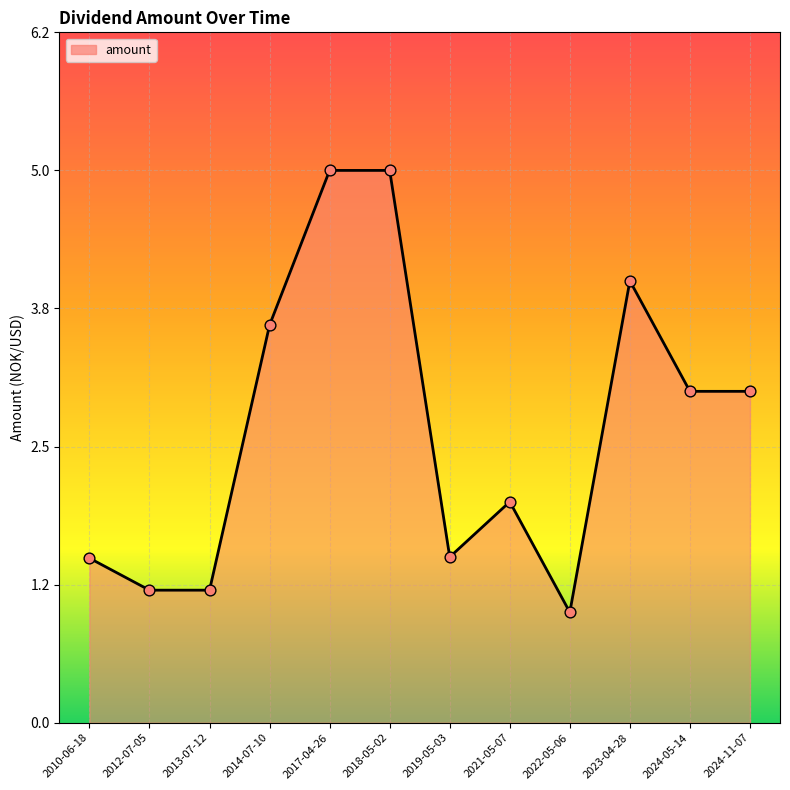

What is the change in value from 2012-07-05 to 2023-04-28?

+2.8